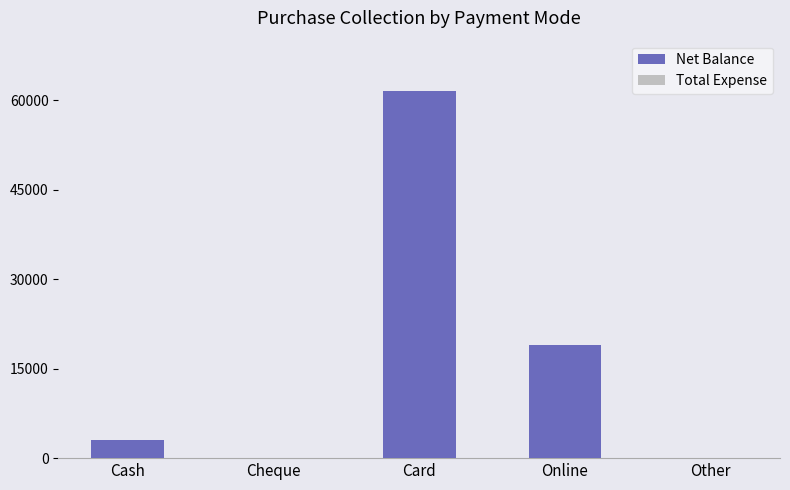

What is the greatest value displayed?

61500